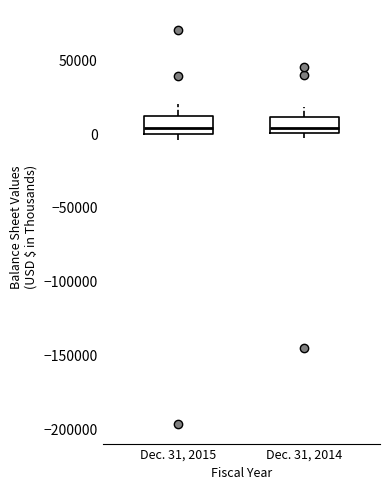

Reading left to right, read every box against the y-axis: the position of its median line, the range the box covers, and the ends of its whiskers. The values are not printed on the chart, so give them approximately, as read against the axis.

Dec. 31, 2015: median 5000, box 0 to 10000, whiskers -5000 to 20000
Dec. 31, 2014: median 5000, box 0 to 10000, whiskers -5000 to 20000